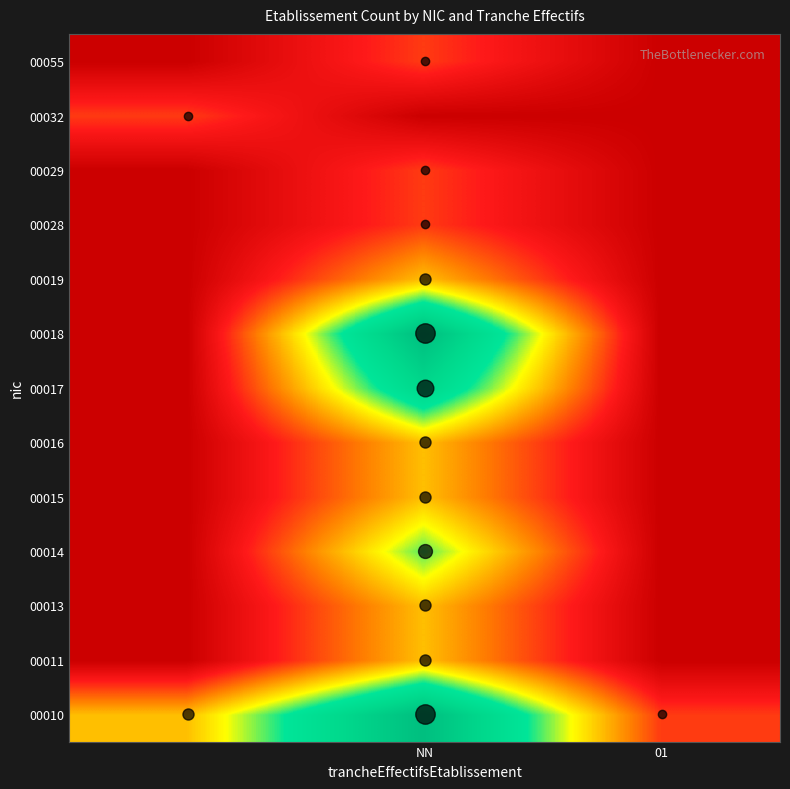

List the series in order of their peak value, highest first.

00010, 00018, 00017, 00014, 00011, 00013, 00015, 00016, 00019, 00028, 00029, 00032, 00055